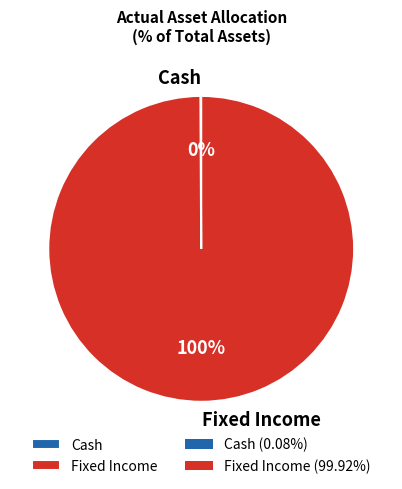

To the nearest percent, what is the average slice percentage?

50%